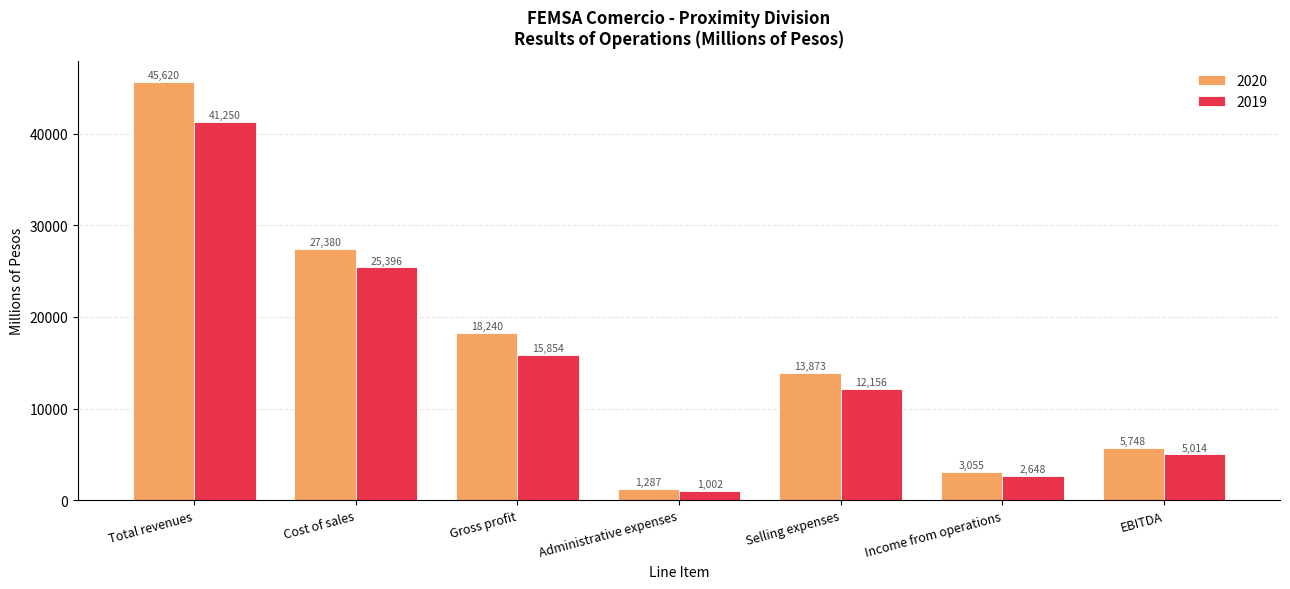

Which series has the largest range (max minus min)?

2020